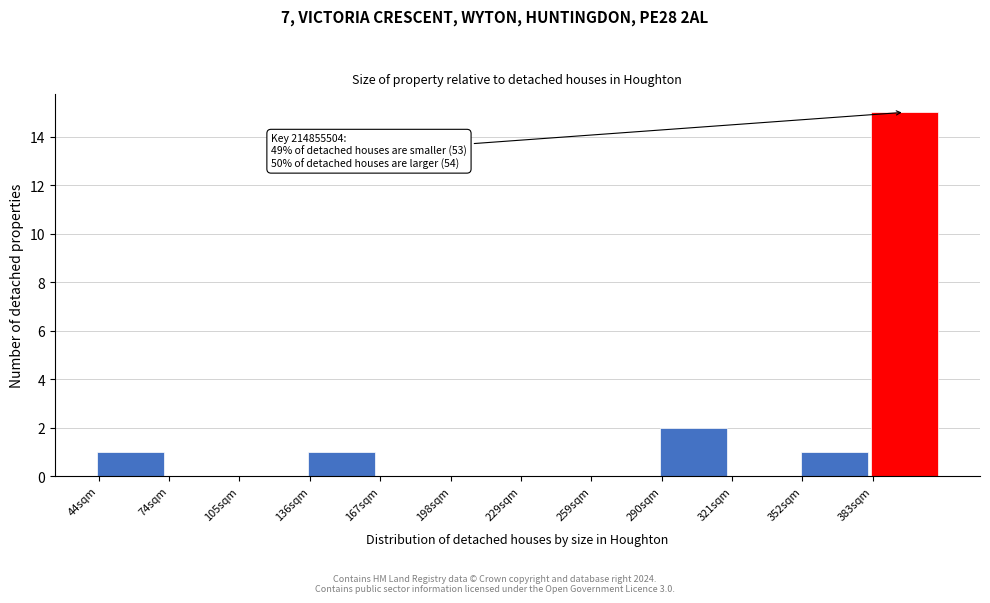

Reading left to right, transcribe all the data shown in this chart.

44sqm=1	74sqm=0	105sqm=0	136sqm=1	167sqm=0	198sqm=0	229sqm=0	259sqm=0	290sqm=2	321sqm=0	352sqm=1	383sqm=15